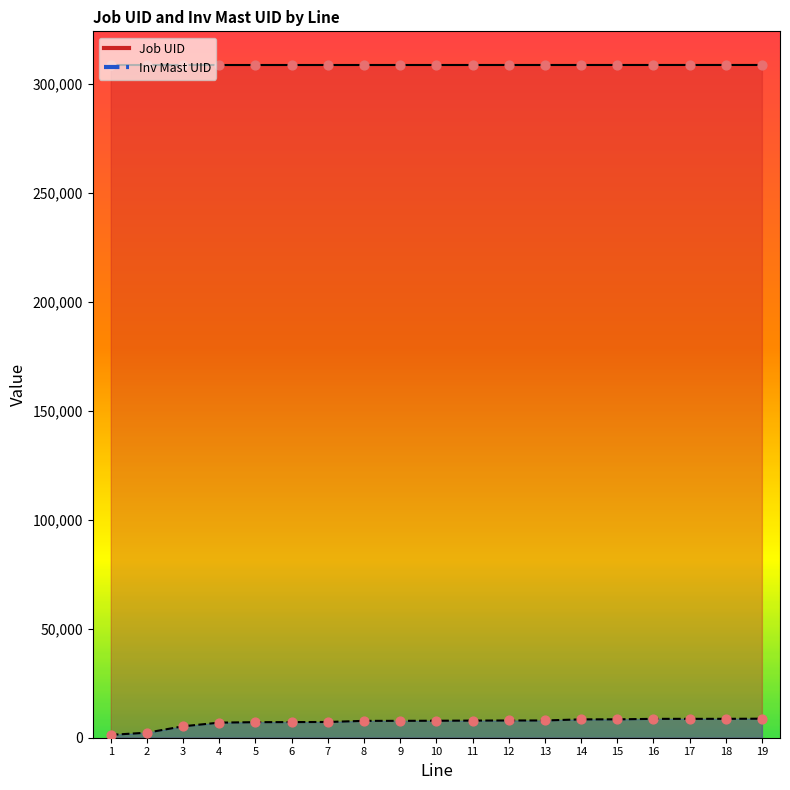

At which category is the sum across all series the highest?

19